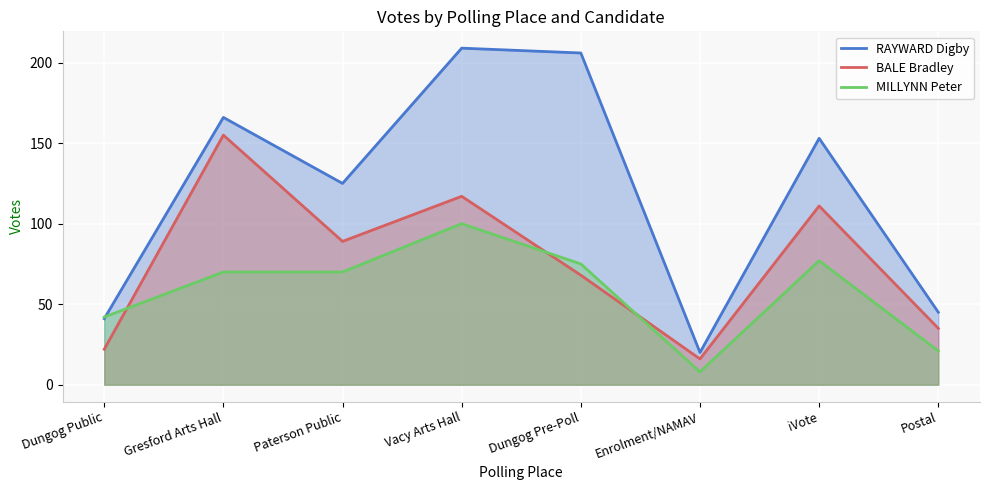

After their last crossing, which series has the higher values: BALE Bradley or MILLYNN Peter?

BALE Bradley